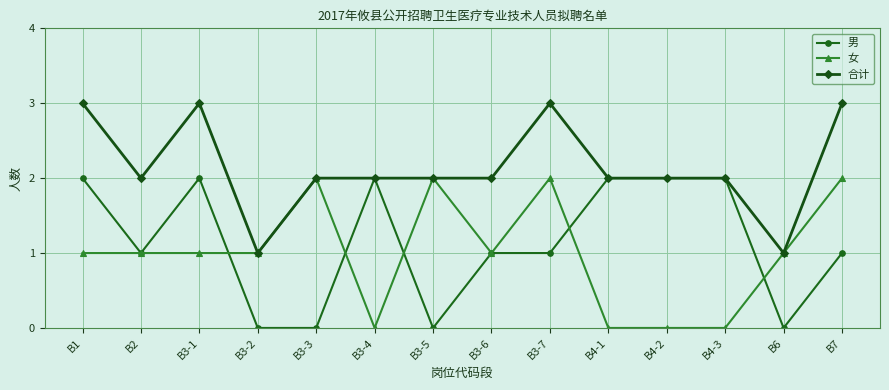

True or false: 合计 has more than 1 points higher than both neighbors.

True